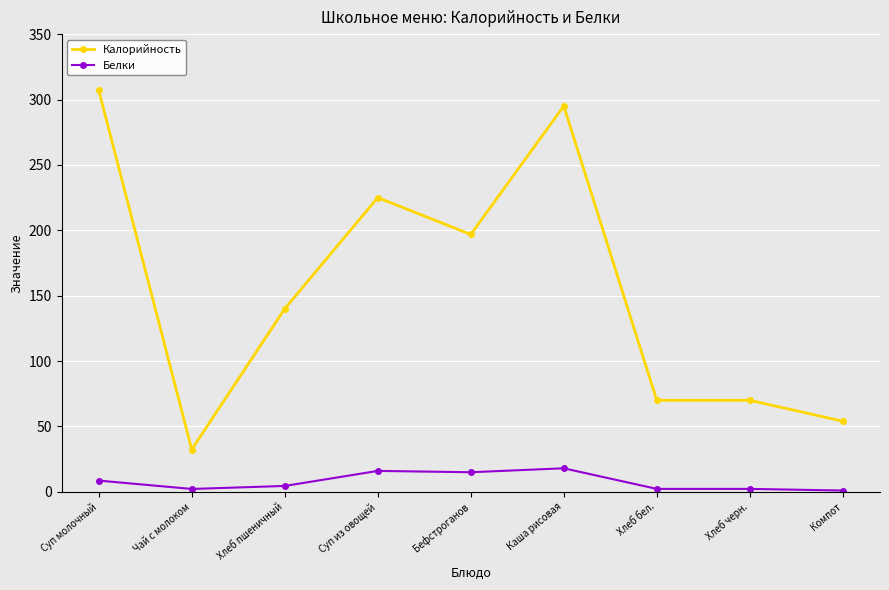

Is the value of Калорийность at Хлеб пшеничный greater than the value of Белки at Чай с молоком?

Yes